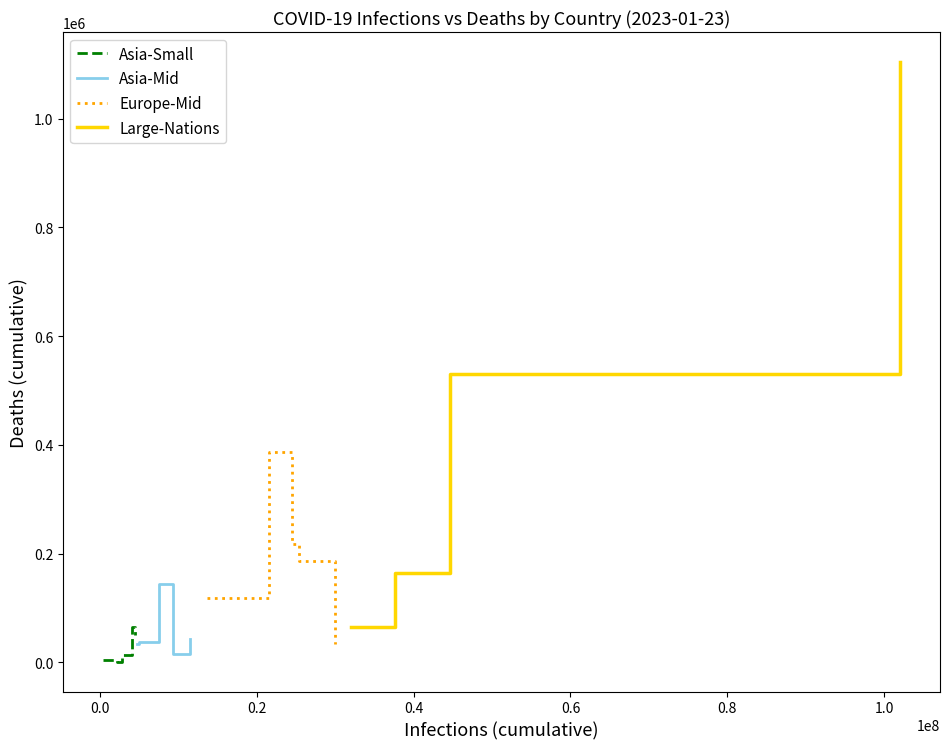

What is the maximum value for Asia-Small?

65694